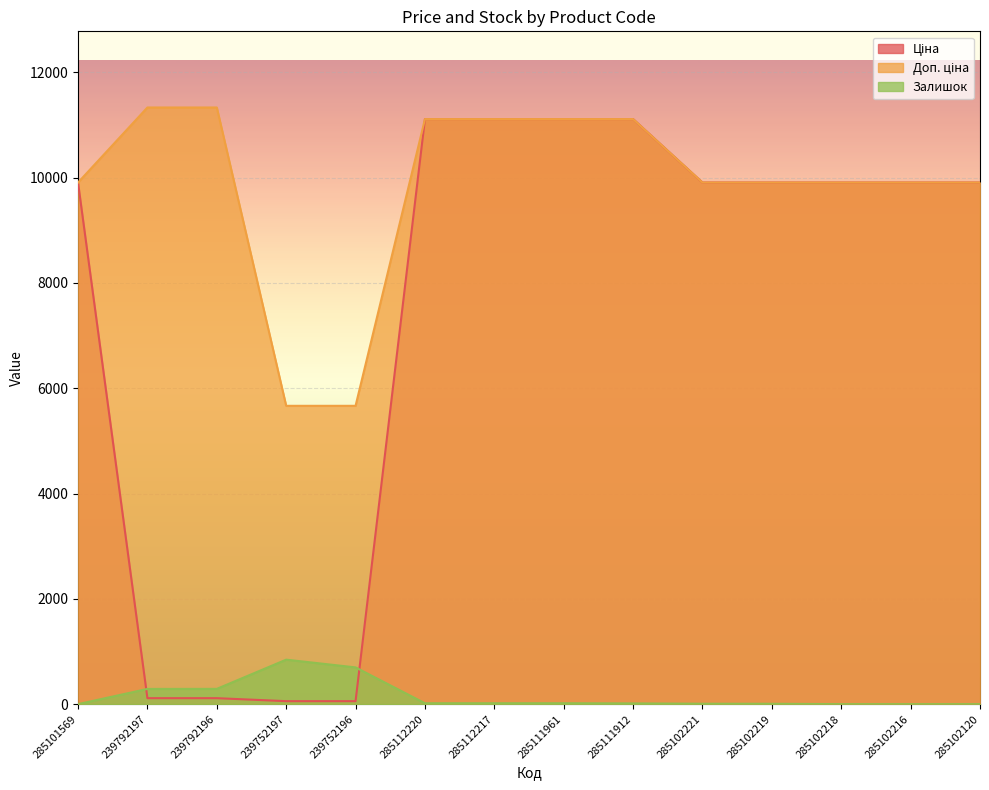

At which label does Доп. ціна first exceed 9908?

285101569